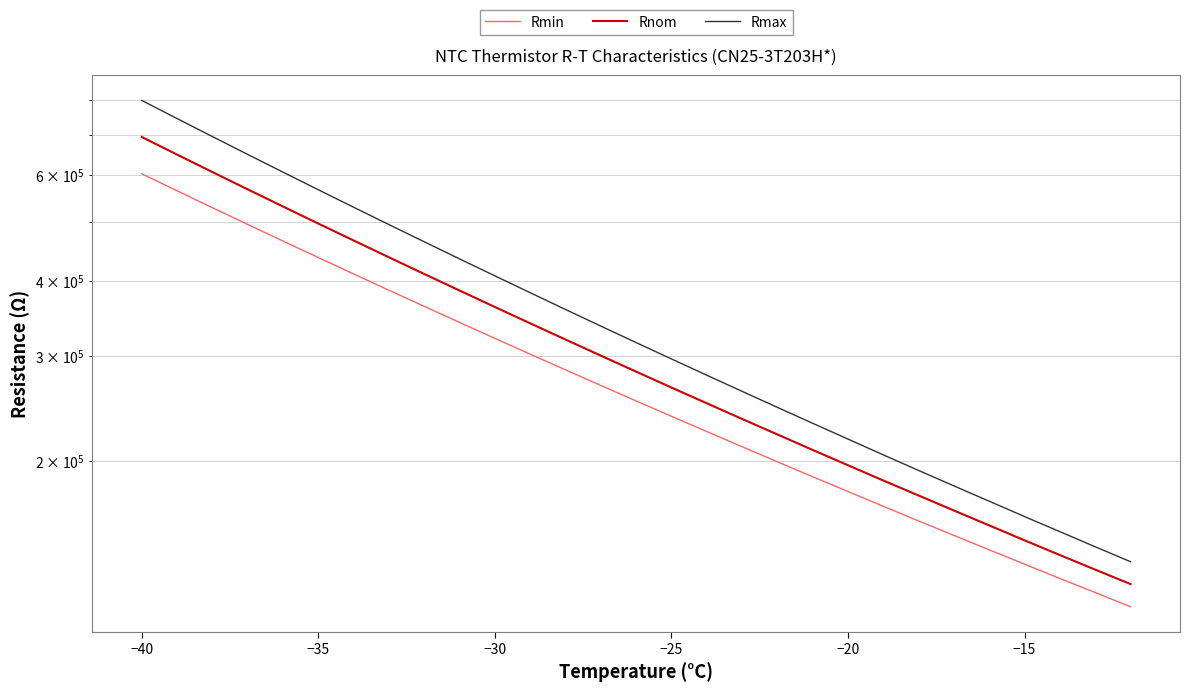

Which series has the largest total across all categories?

Rmax